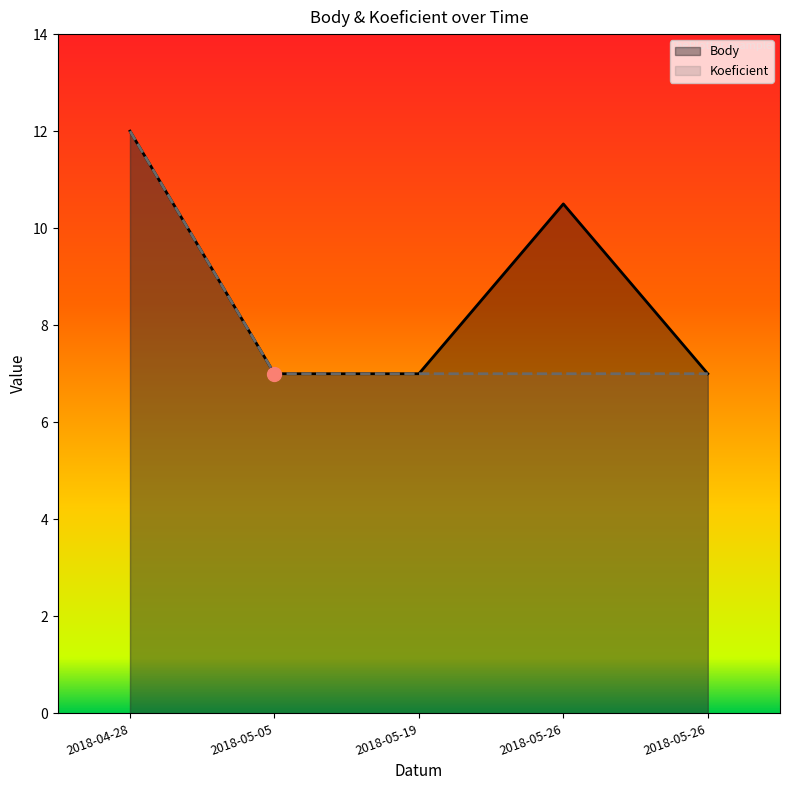

What is the sum of the Koeficient values at 2018-05-26 and 2018-05-05?

14.0